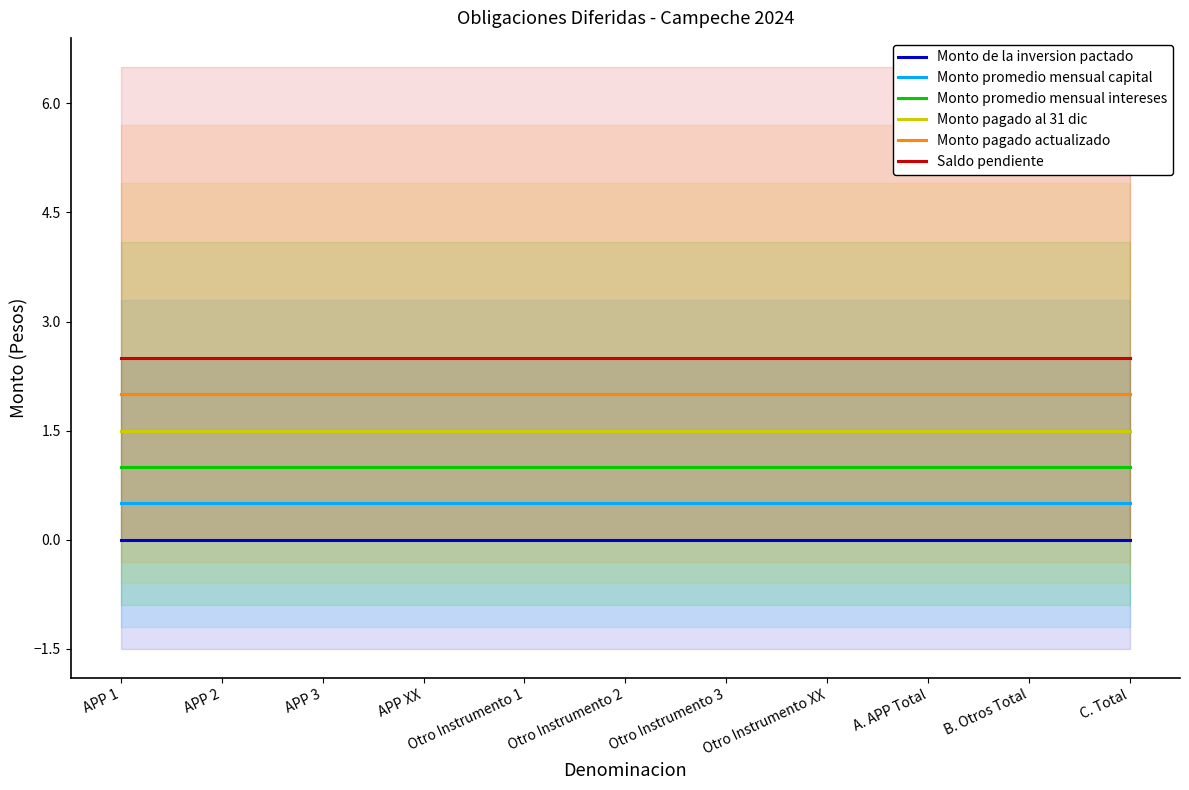

What is the label of the 5th point from the right?

Otro Instrumento 3